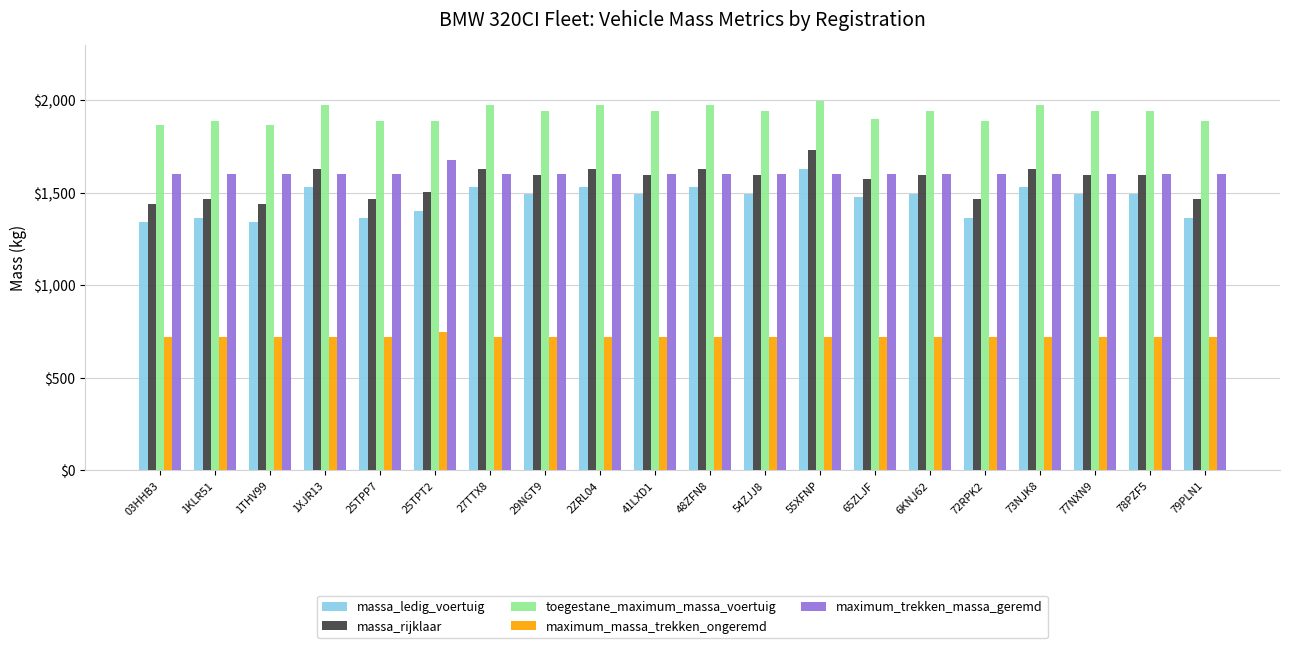

How many groups of bars are there?

20